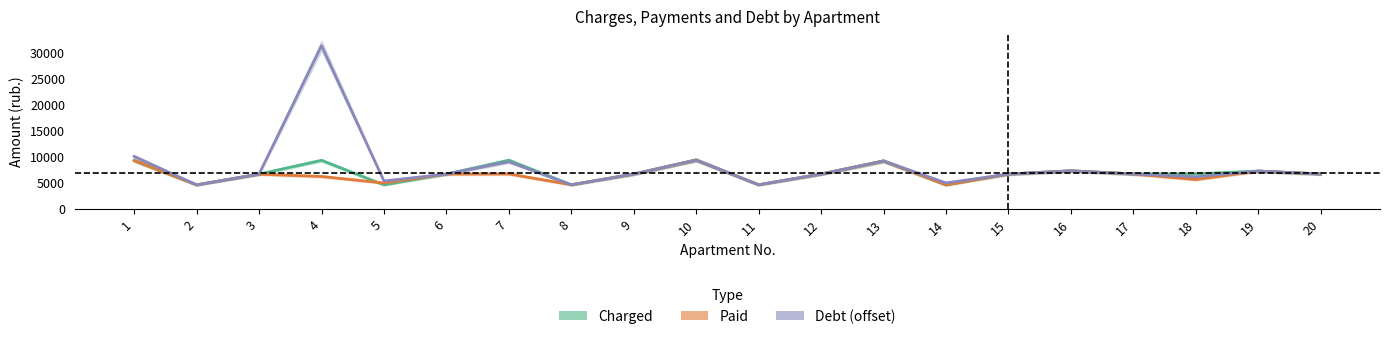

Is this an area chart (filled region under the line)?

No